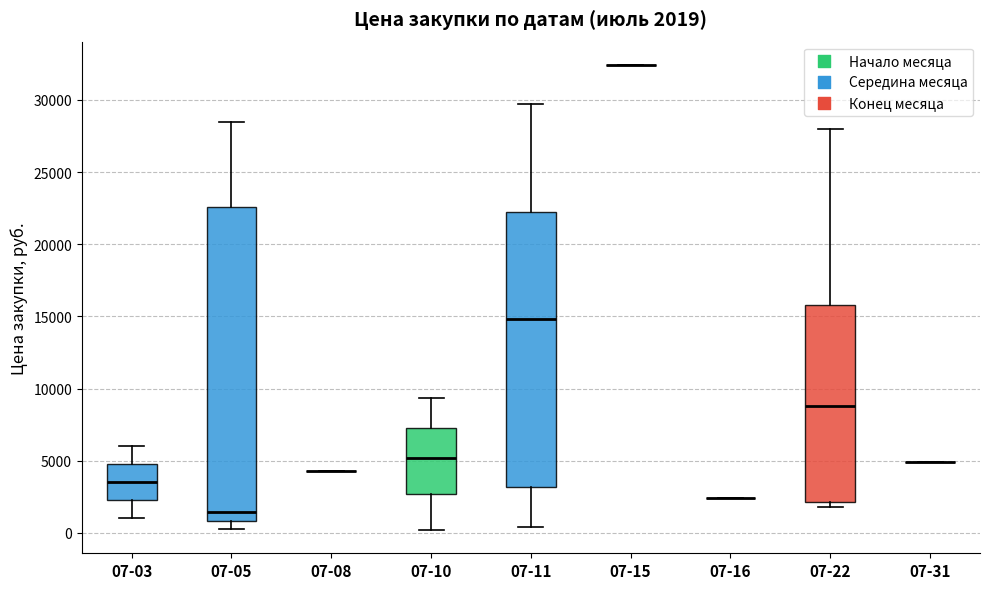

Comparing the boxes themselves (not the whiskers), which one is the tallest?

07-05